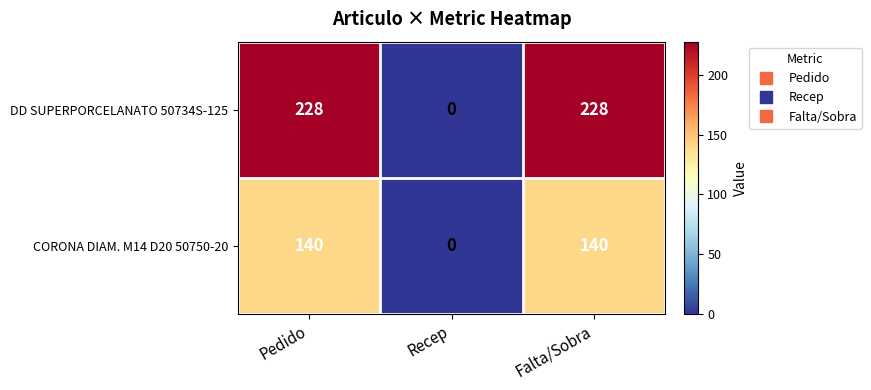

What is the difference between the CORONA DIAM. M14 D20 50750-20 values at Recep and Pedido?

140